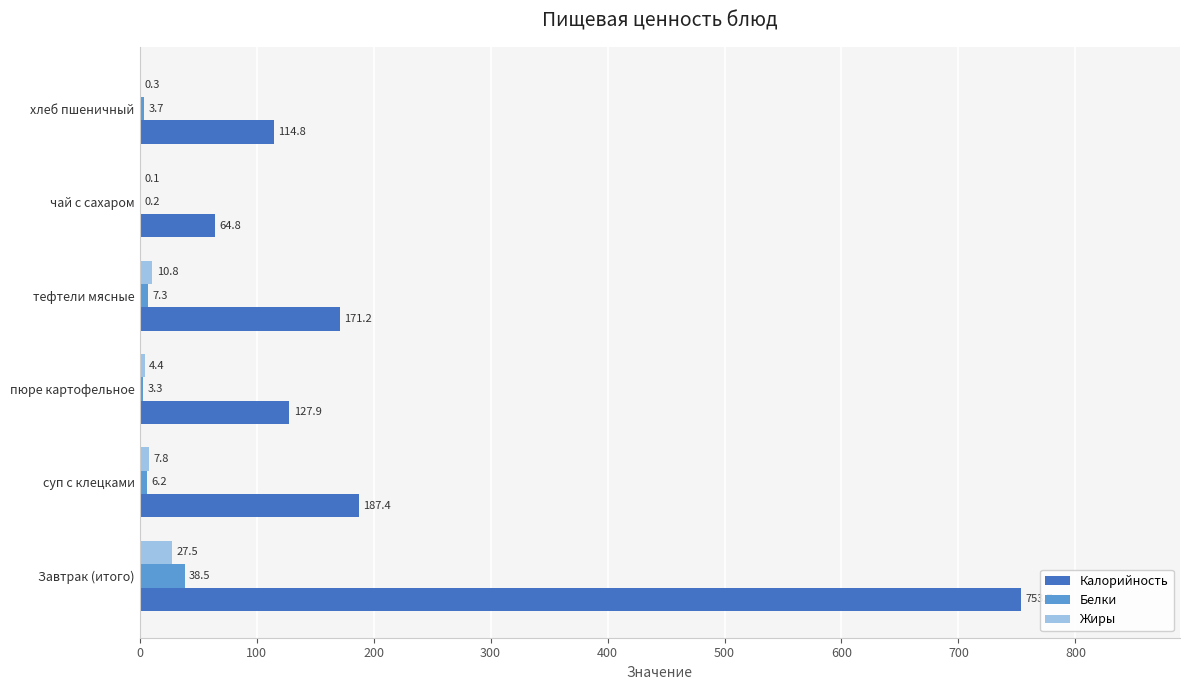

Is it true that Калорийность equals 18.5 at чай с сахаром?

False